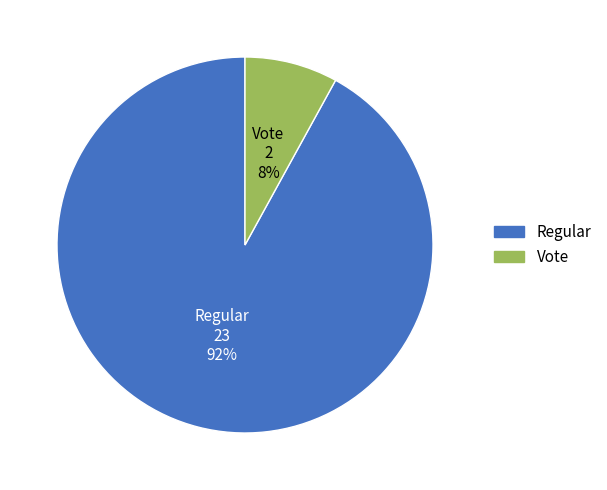

Combined, do Regular and Vote account for over 50%?

Yes